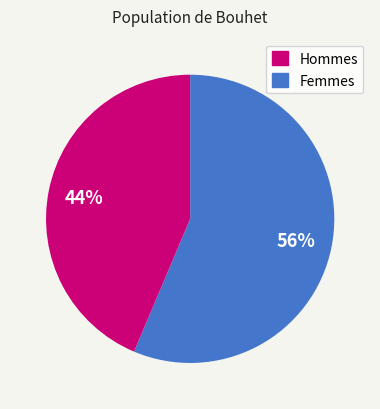

Is there any slice that represents more than half of the pie?

Yes